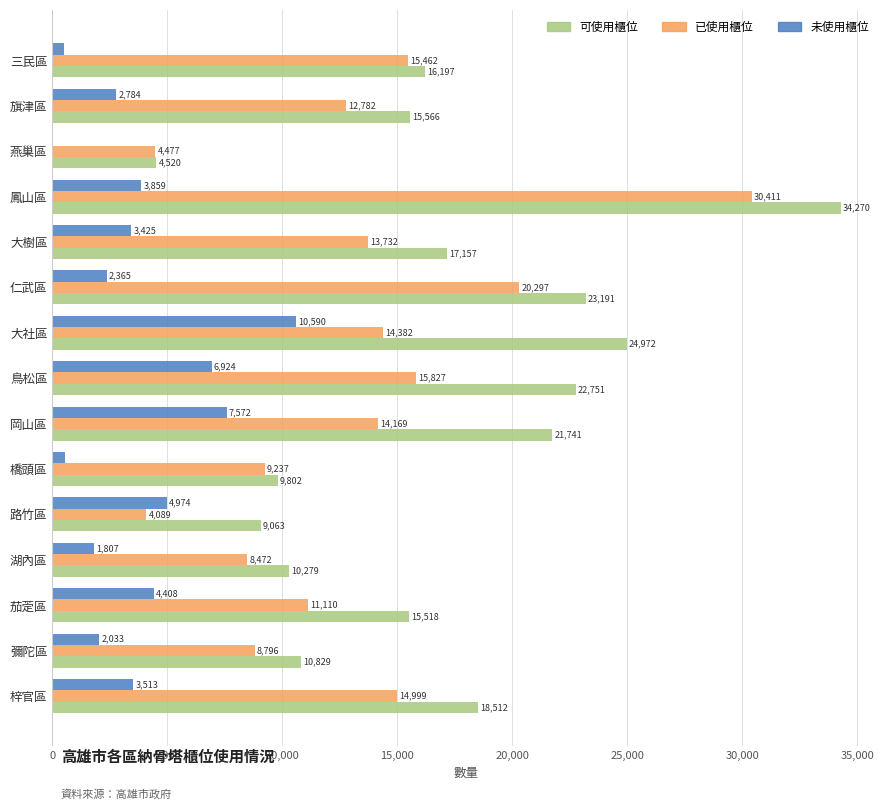

True or false: 未使用櫃位 has a value of 3071 at 湖內區.

False